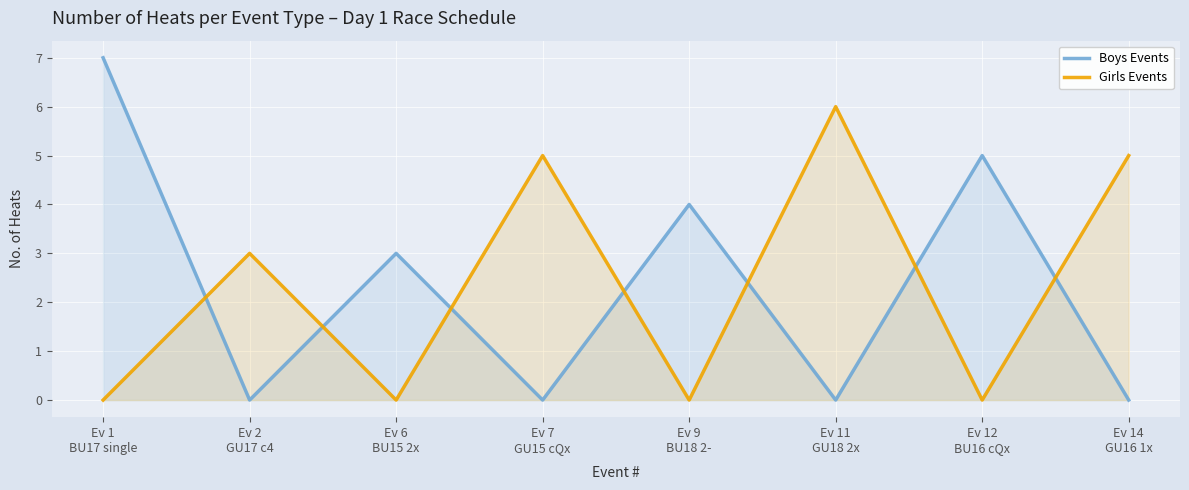

In Boys Events, how many points are higher than both neighbors (excluding endpoints)?

3